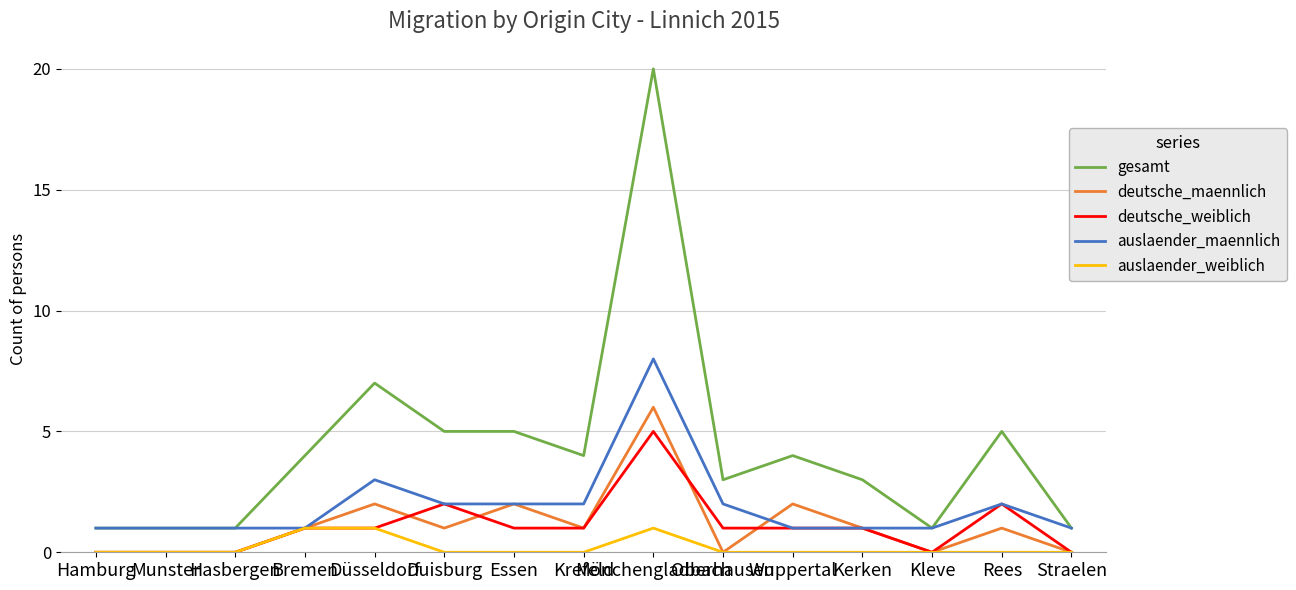

Is this an area chart (filled region under the line)?

No